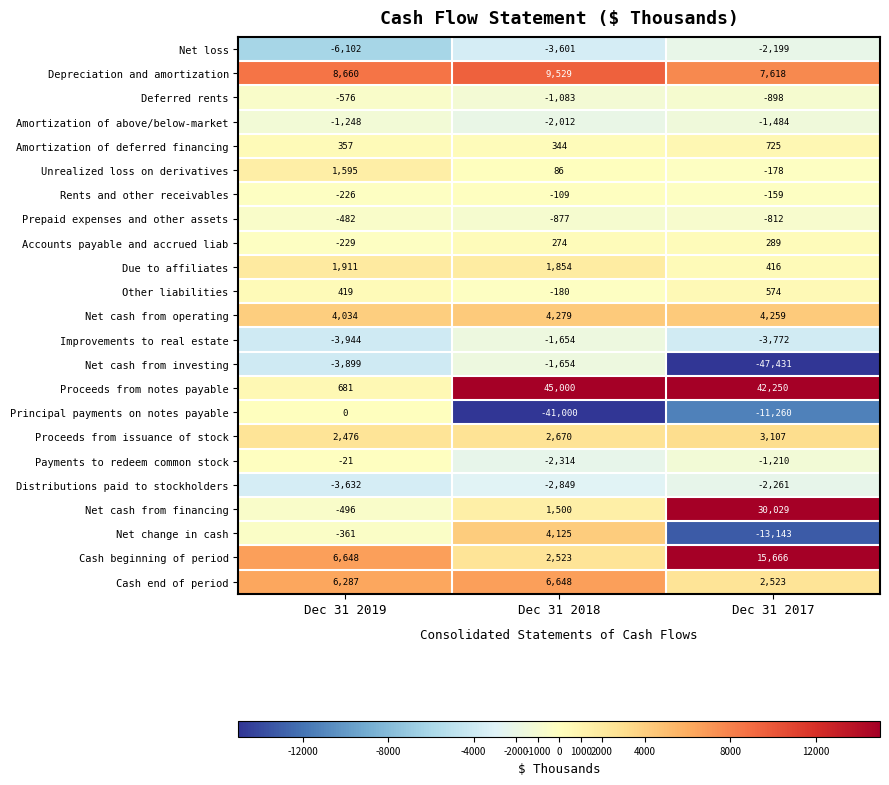

Which label corresponds to the largest value in the chart?

Dec 31 2018